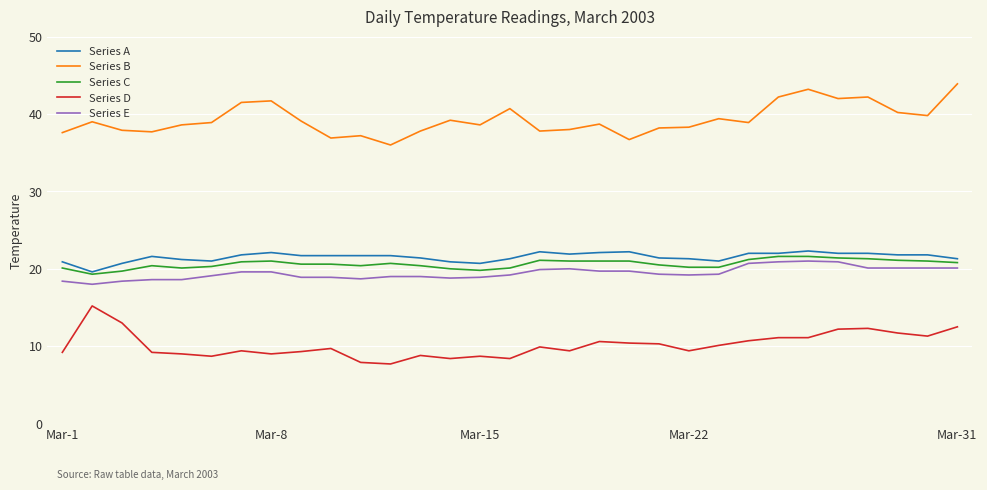

Which series has the largest total across all categories?

Series B